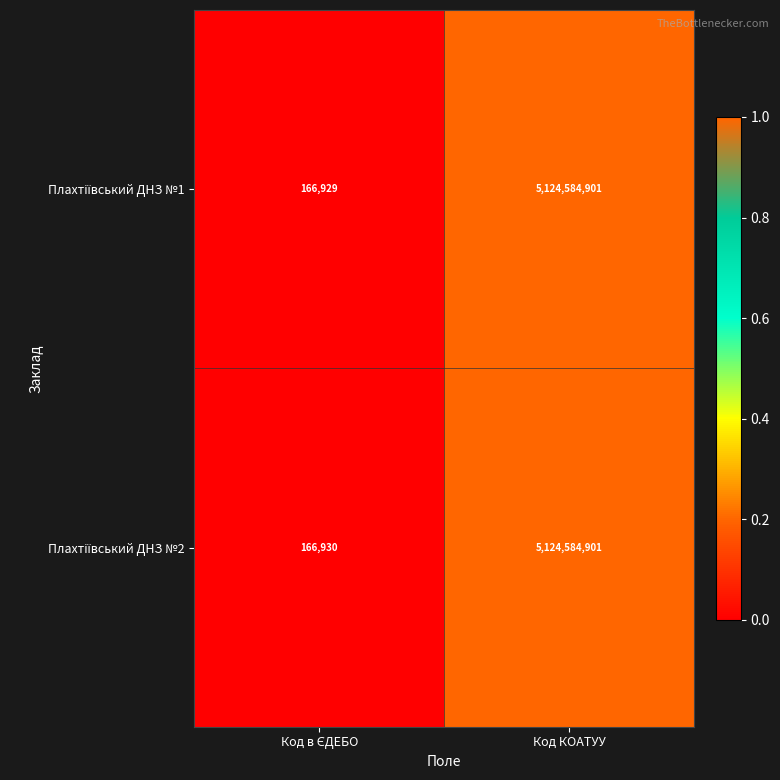

At which category is the sum across all series the highest?

Код КОАТУУ